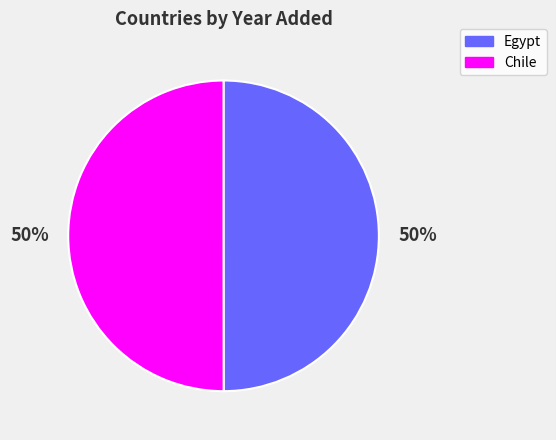

What percentage is the Egypt slice, to the nearest percent?

50%